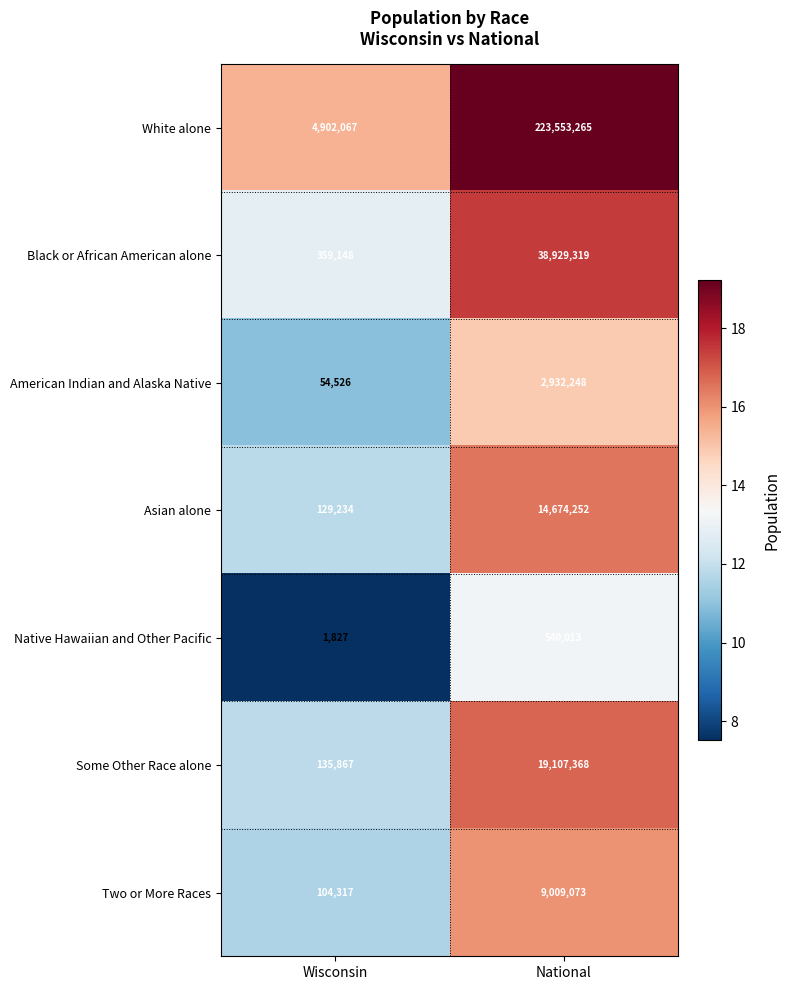

Rank the series by their maximum value, from lowest to highest.

Native Hawaiian and Other Pacific, American Indian and Alaska Native, Two or More Races, Asian alone, Some Other Race alone, Black or African American alone, White alone